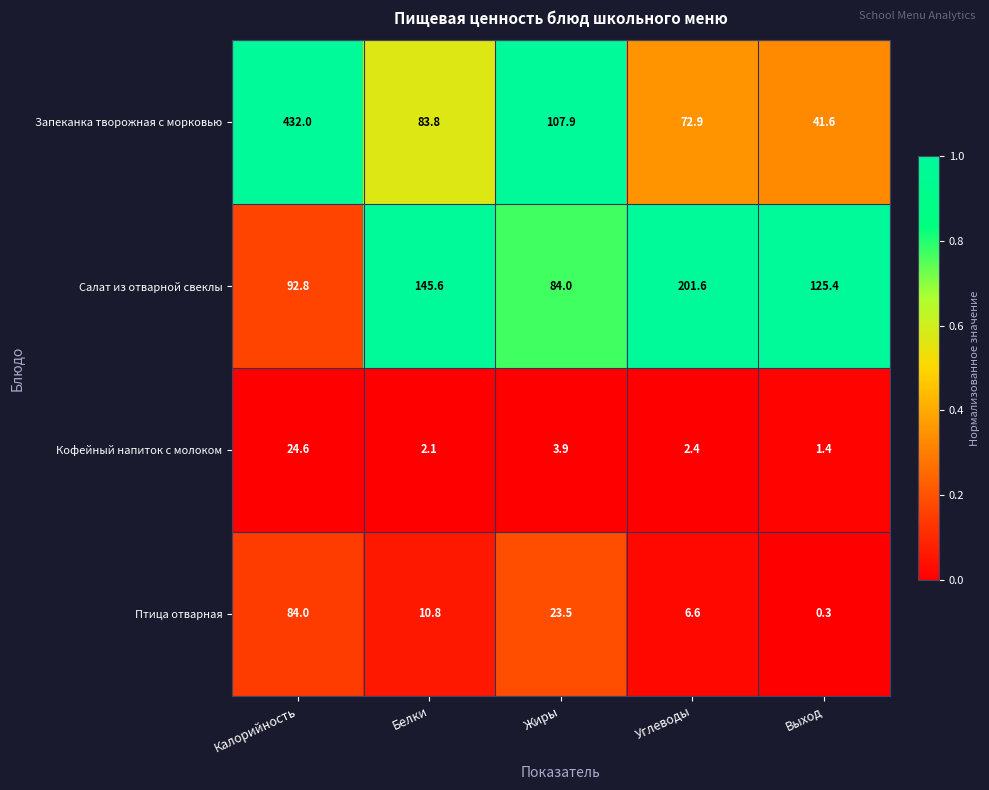

Where is Салат из отварной свеклы nearest to the value 142?

Белки